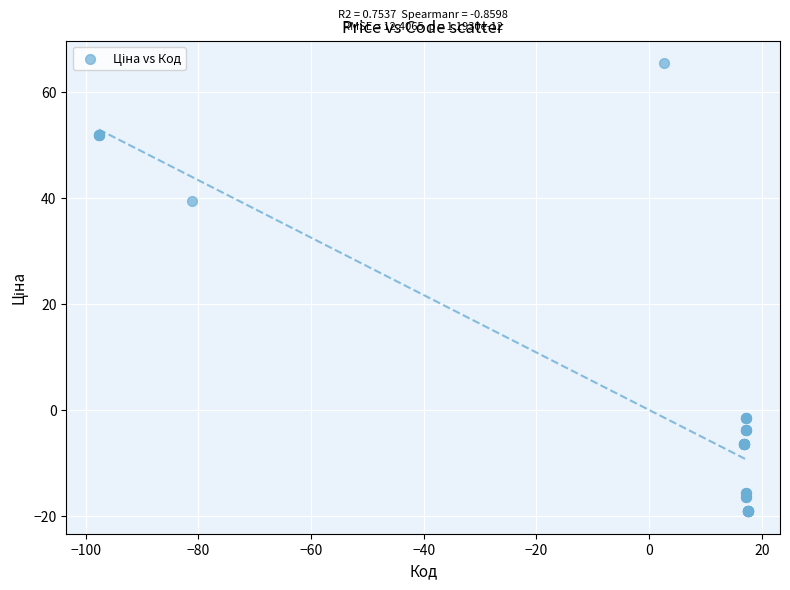

What Y value in the scatter plot is closest to 23?

39.4